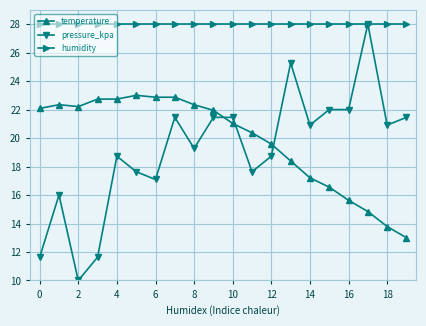

At how many categories does at least one series exceed 22?

20